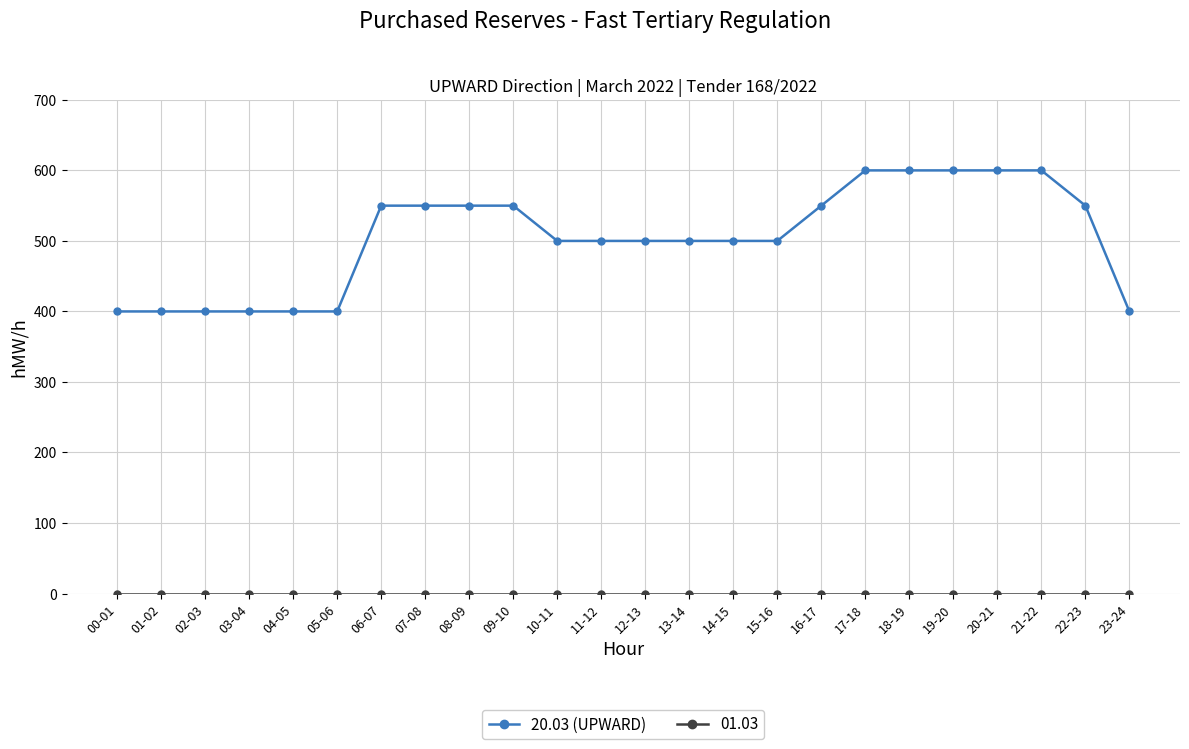

What is the minimum value for 20.03 (UPWARD)?

400